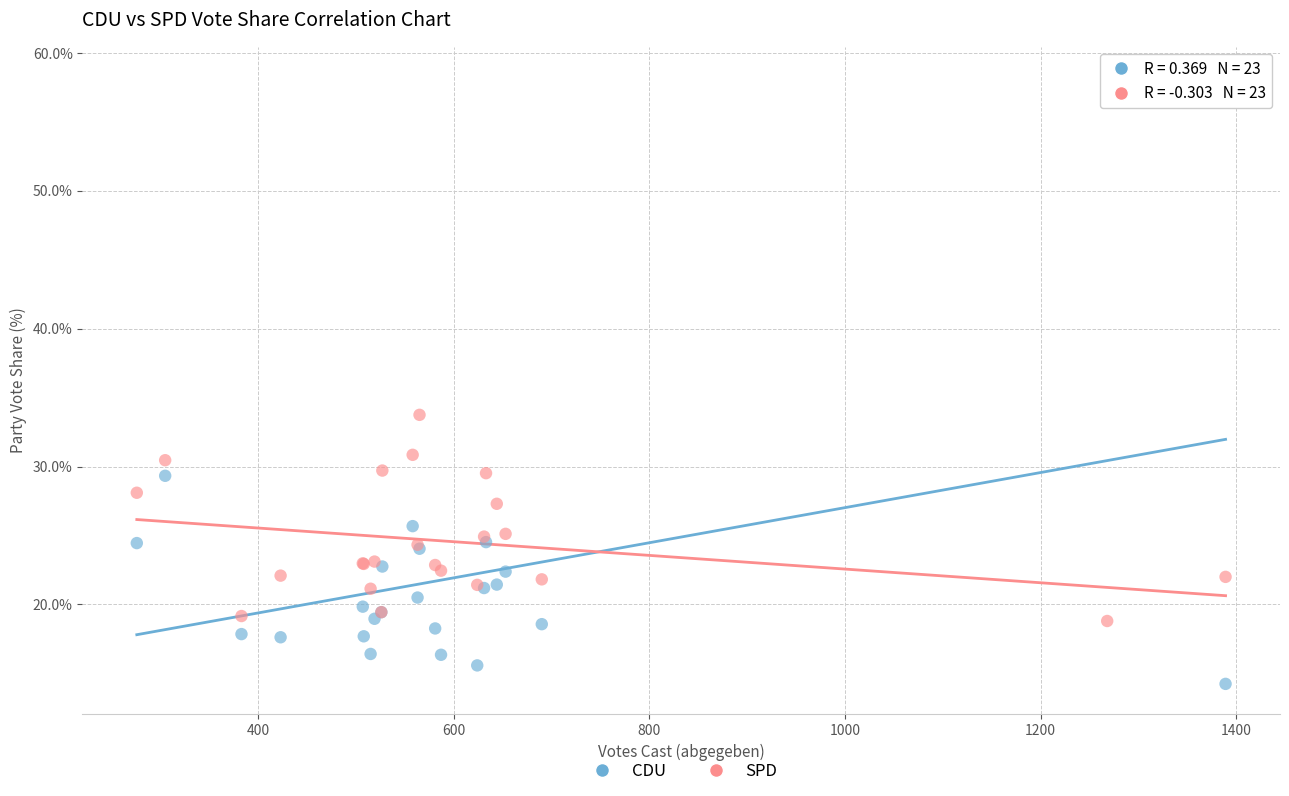

Which series reaches the minimum Y coordinate?

CDU